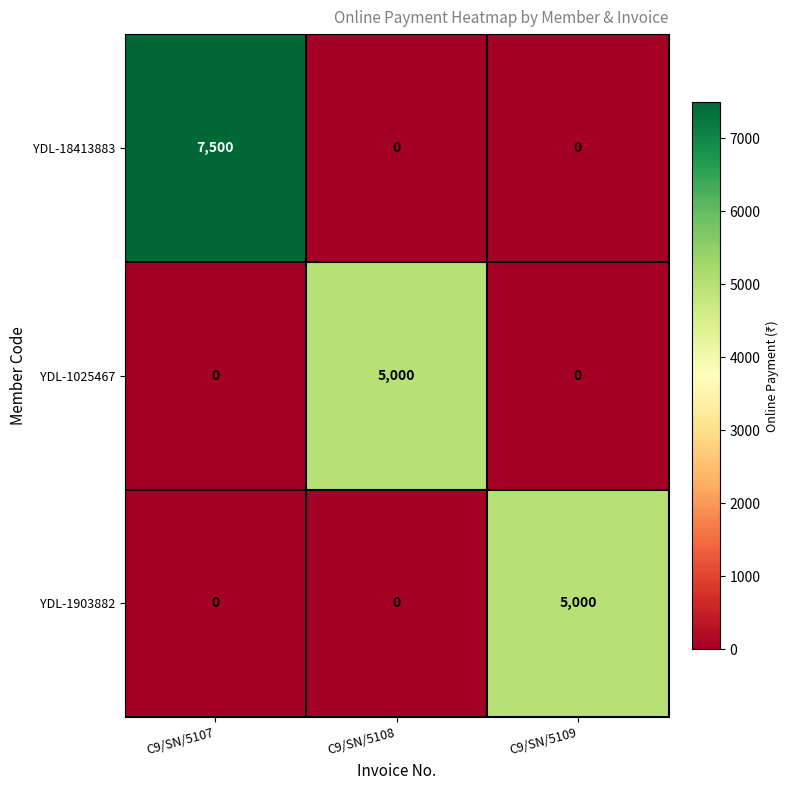

Reading left to right, what are all the values shown in this chart?

YDL-18413883: 7500	0	0
YDL-1025467: 0	5000	0
YDL-1903882: 0	0	5000